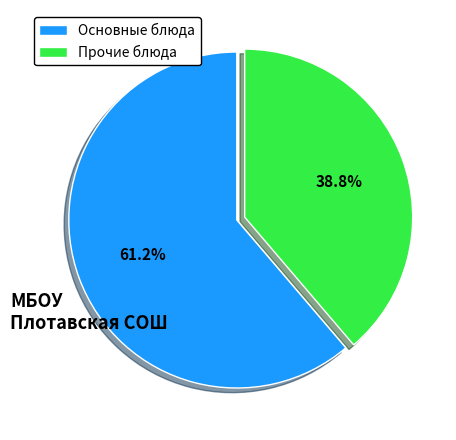

Which category has the smallest portion of the pie?

Прочие блюда